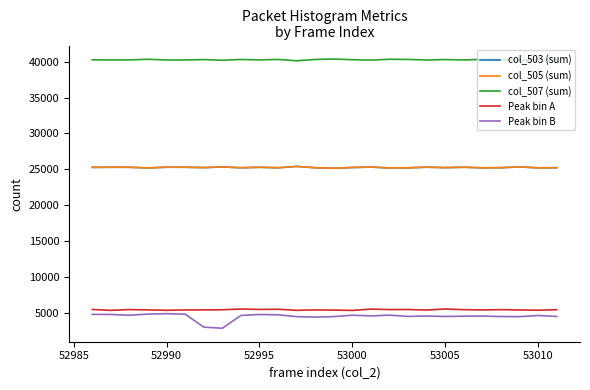

Is this an area chart (filled region under the line)?

No